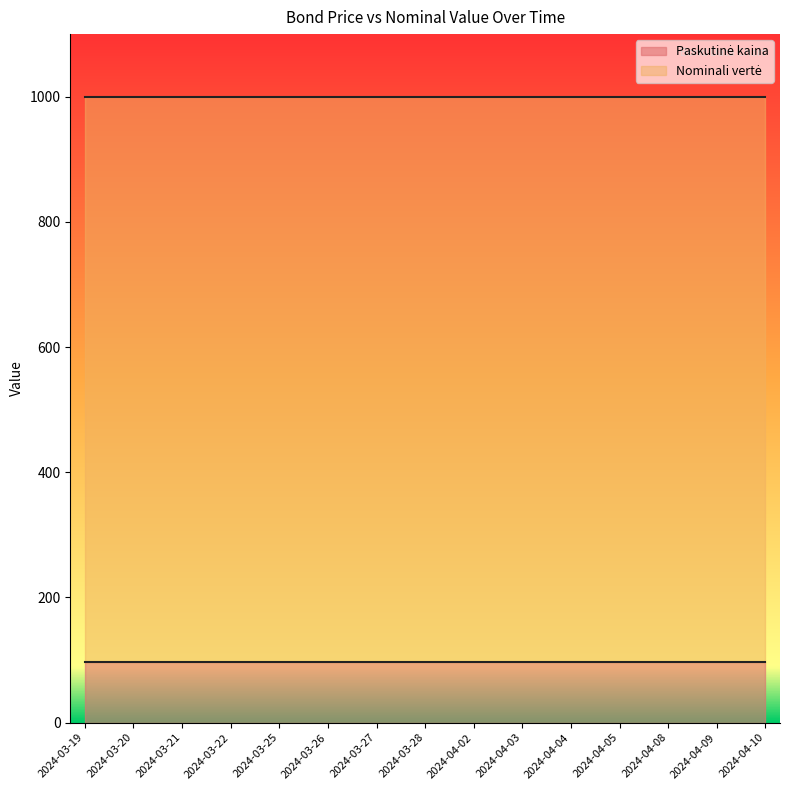

Which label corresponds to the smallest value in the chart?

2024-03-19